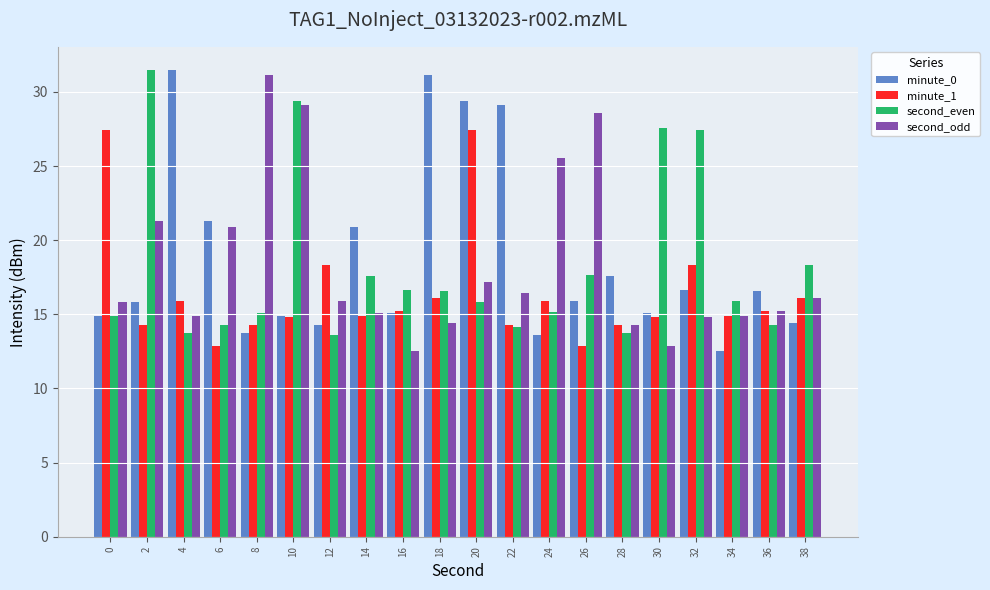

What is the value of the minute_1 bar at the 4th from the left?

12.9